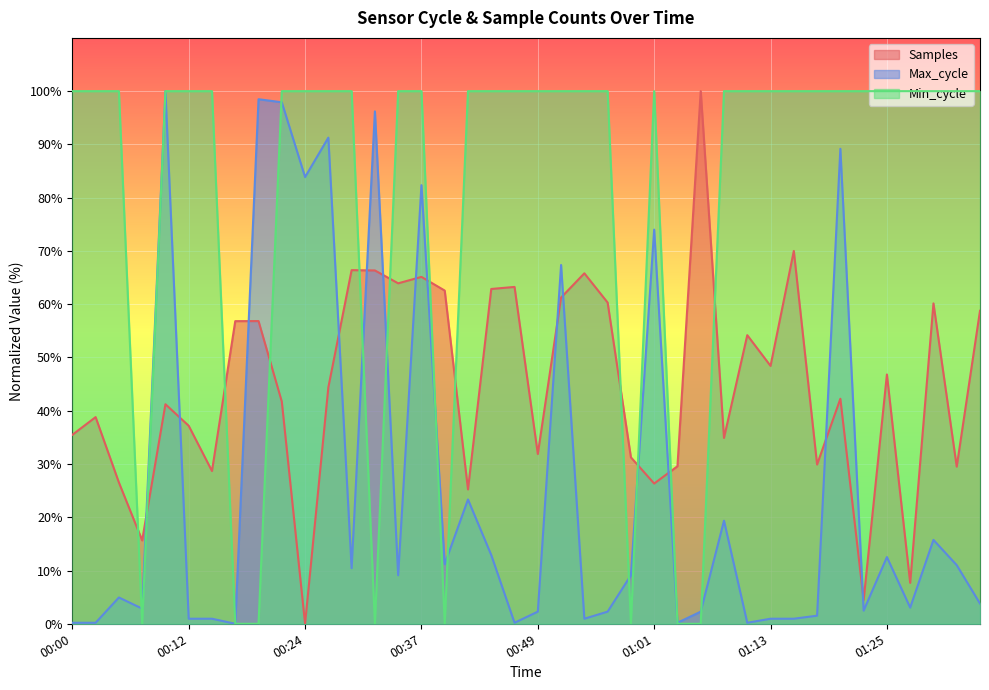

What is the sum of the Max_cycle values at 00:24 and 01:20?

173.1